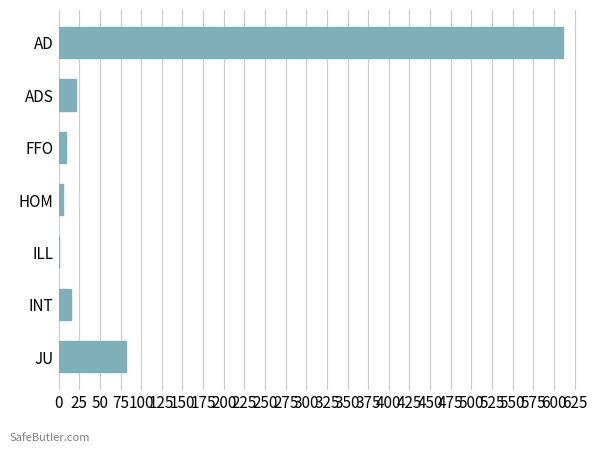

The chart shows a value of 81.8 at JU. True or false?

True